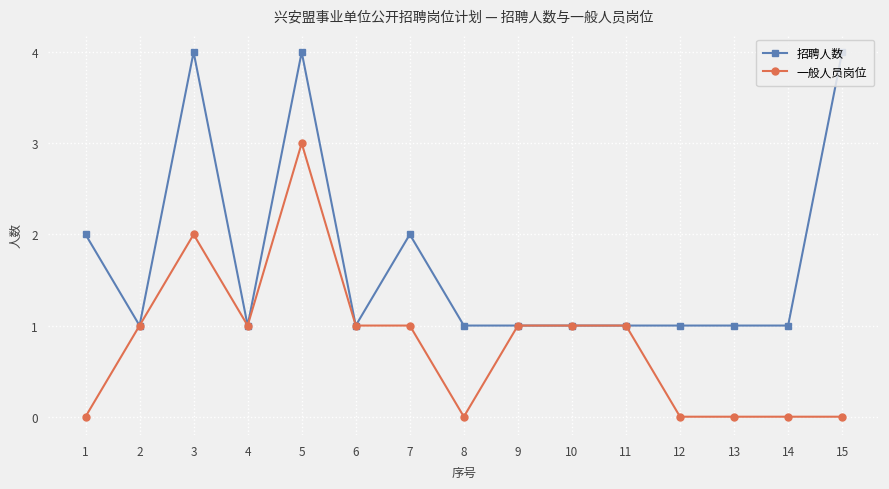

Rank the series at 3 from lowest to highest value.

一般人员岗位, 招聘人数